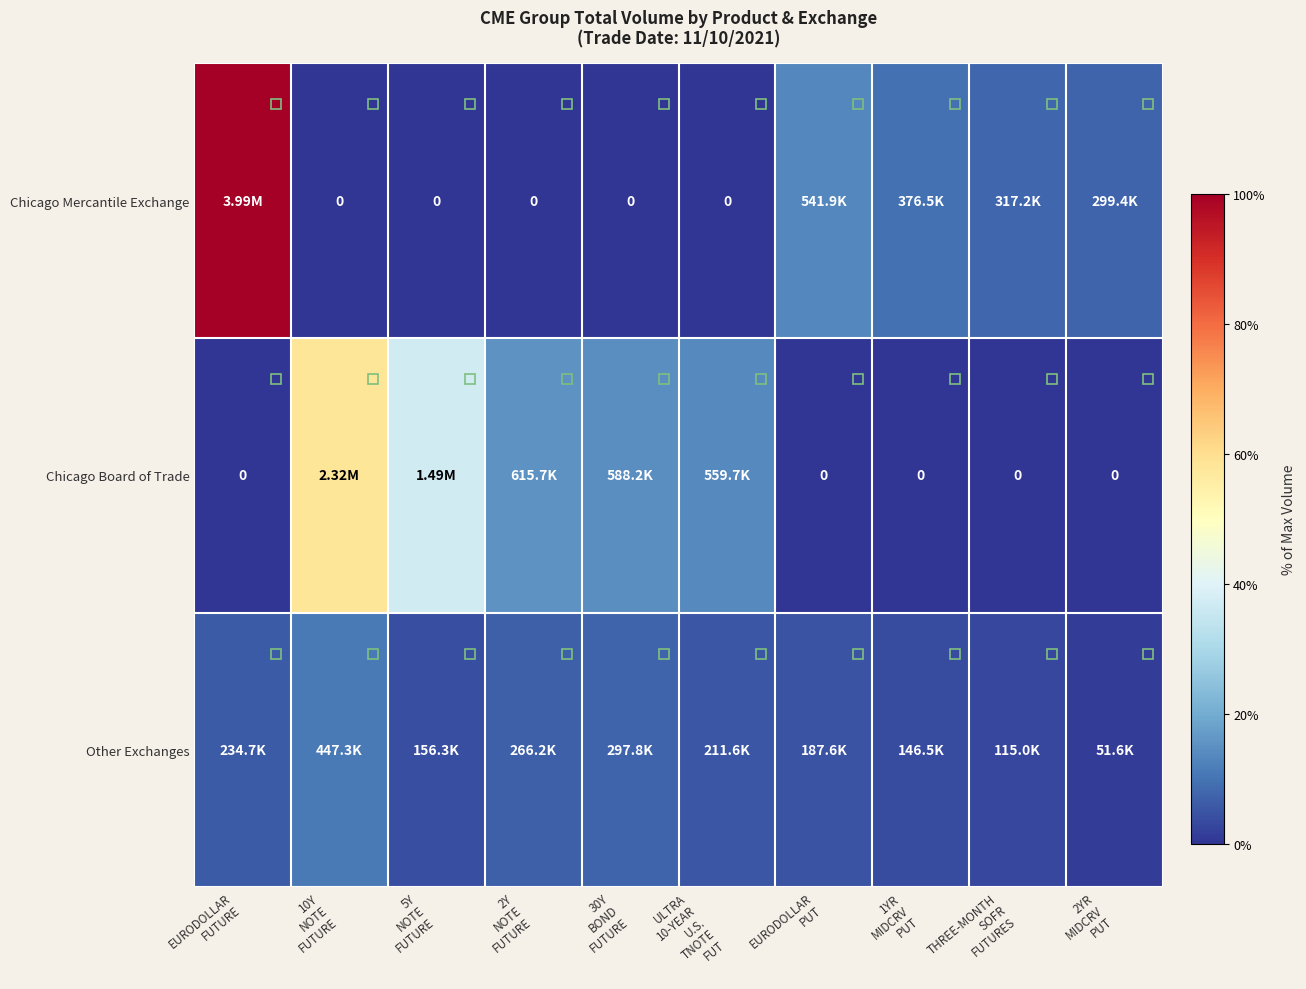

Which series has the largest total across all categories?

Chicago Board of Trade